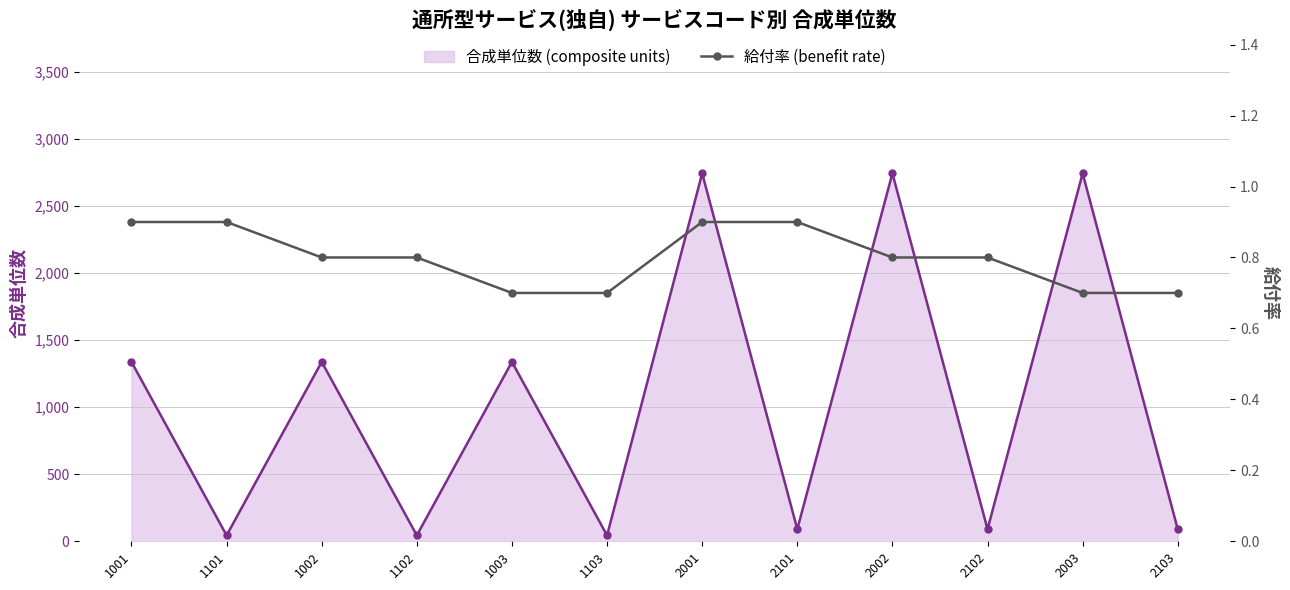

What is the greatest value displayed?

2742.0